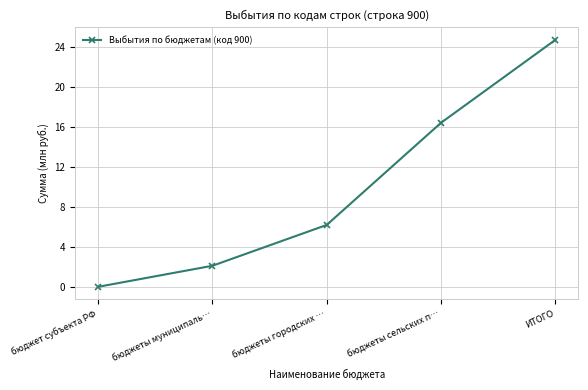

What is the label of the 5th point from the right?

бюджет субъекта РФ